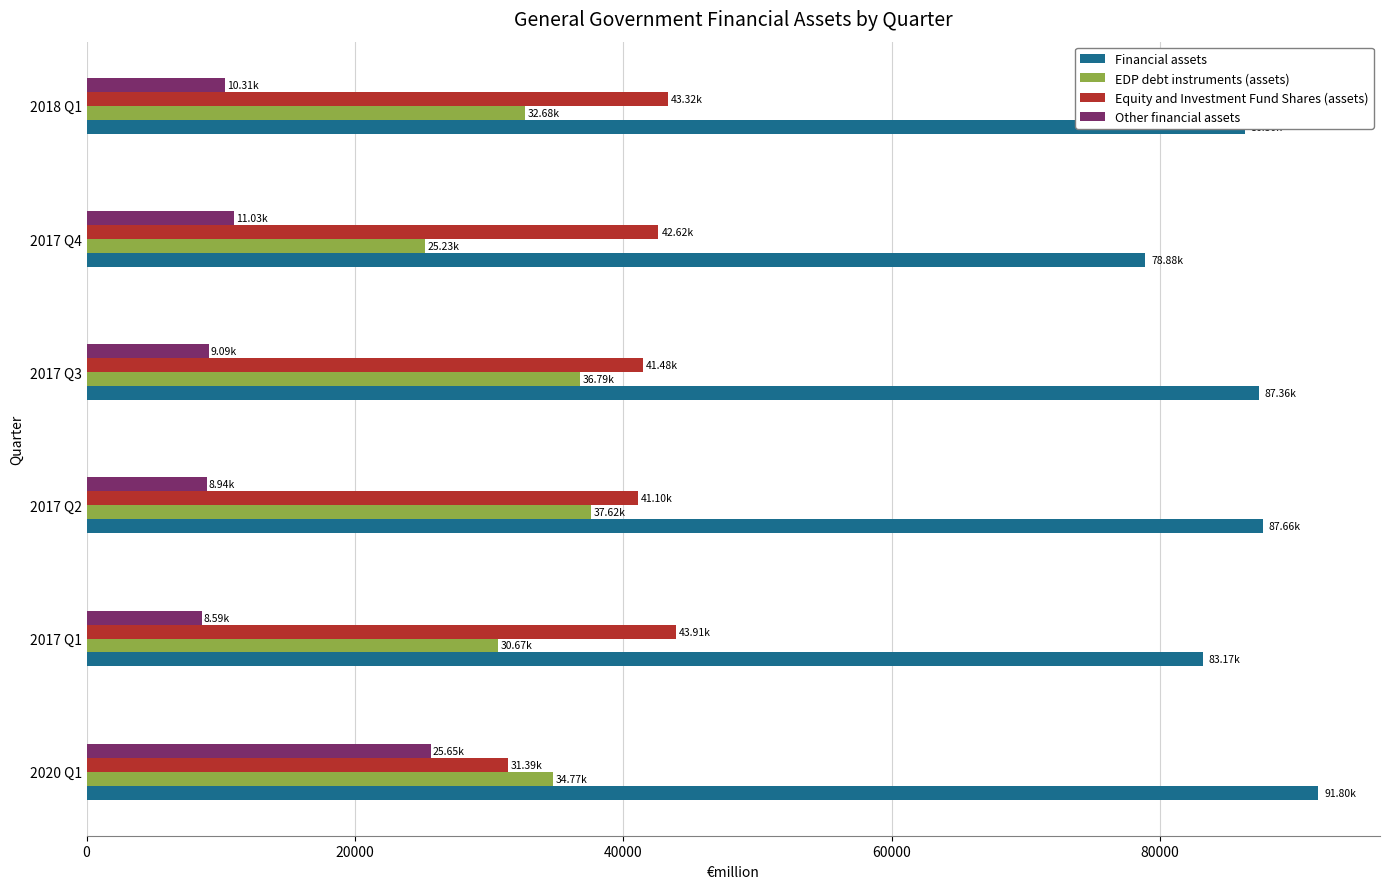

At how many categories does at least one series exceed 16315?

6